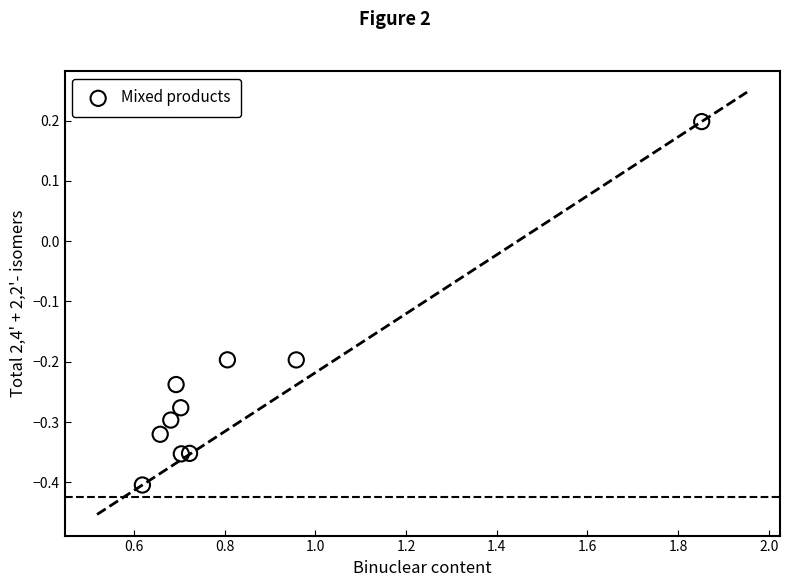

What is the average X value?

0.8